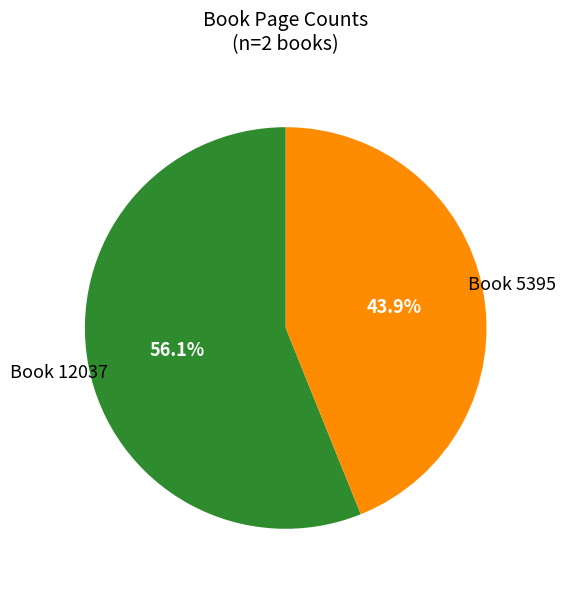

Does any single category account for the majority?

Yes